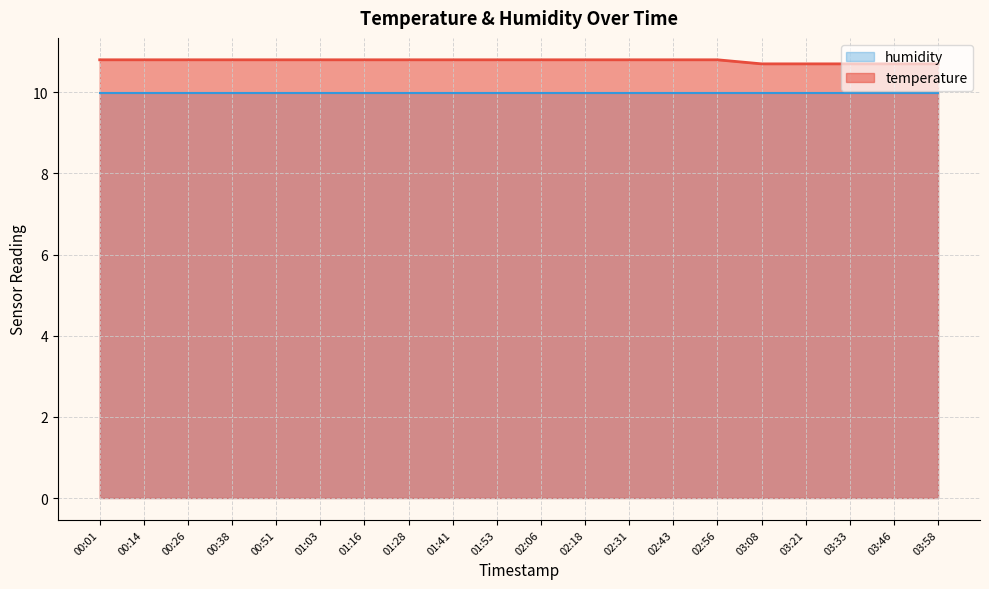

What is the label of the 4th point from the left?

00:38